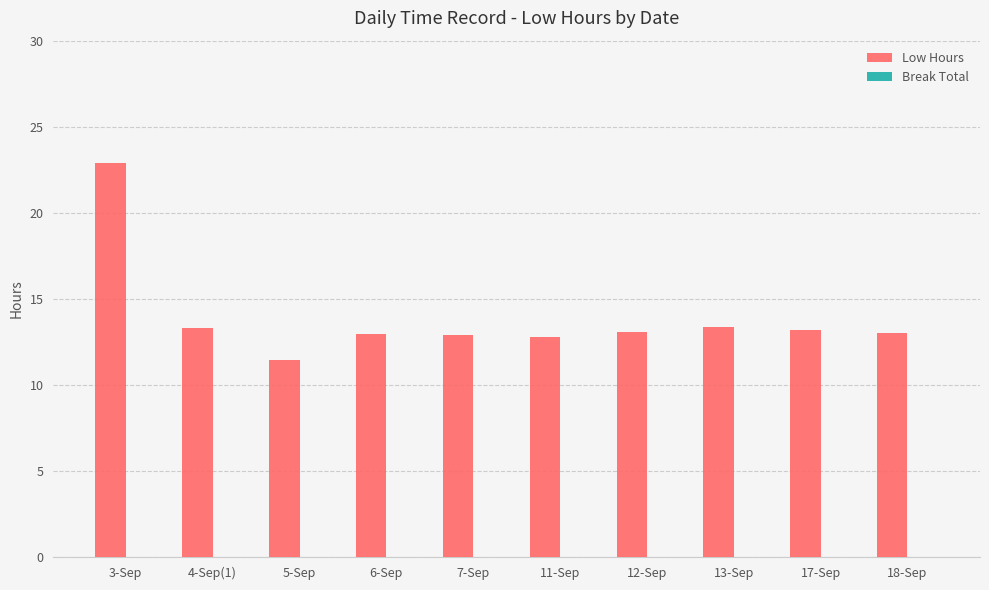

What position from the right is 13-Sep?

3